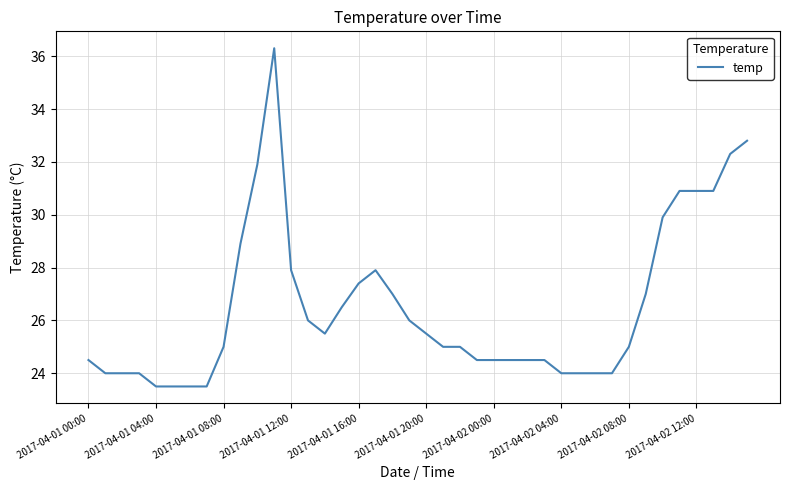

What is the average value?

26.5